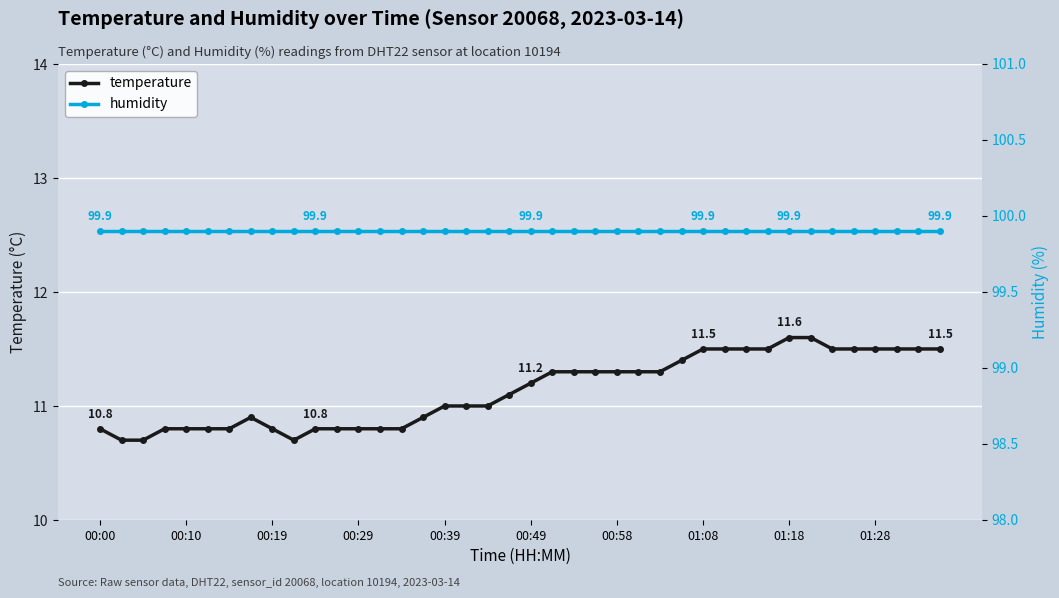

Is it true that temperature equals 10.8 at 00:00?

True